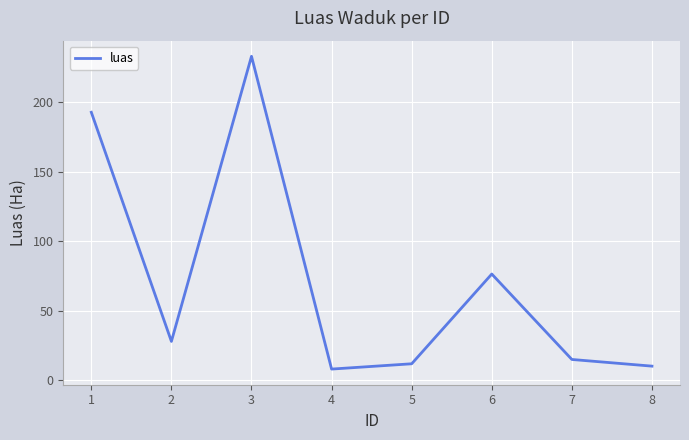

Is it true that the value at 7 is 14.9?

True